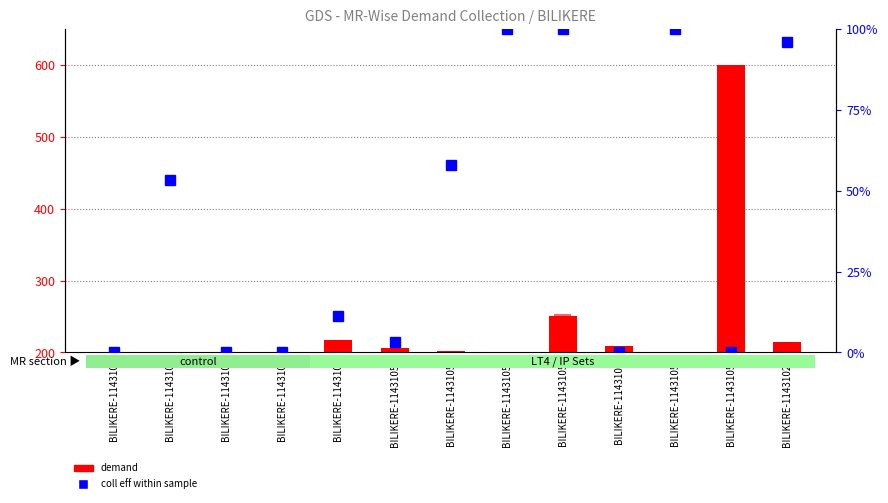

What is the highest value of the collection series?

253.8